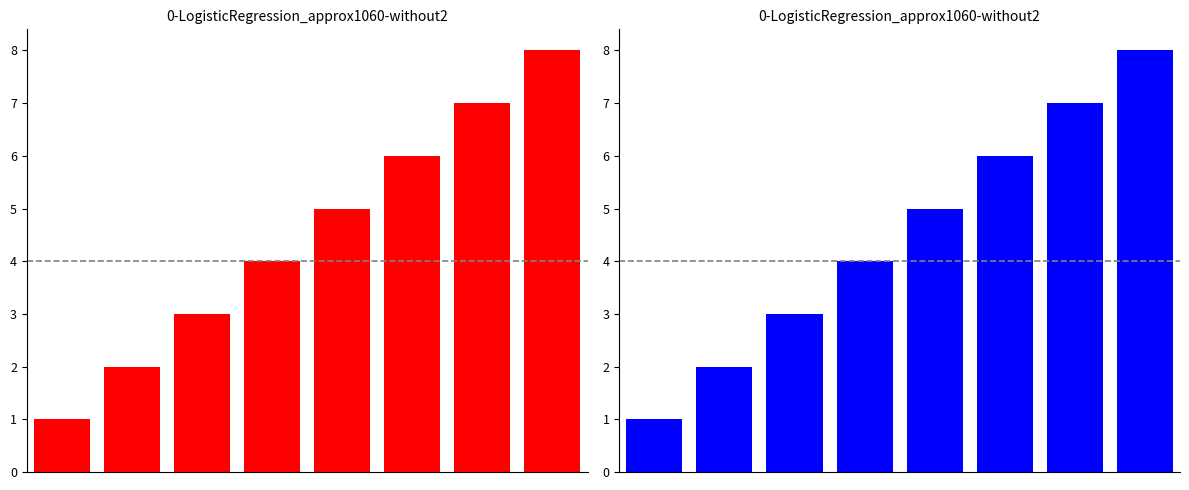

What is the approximate value at 1?

2